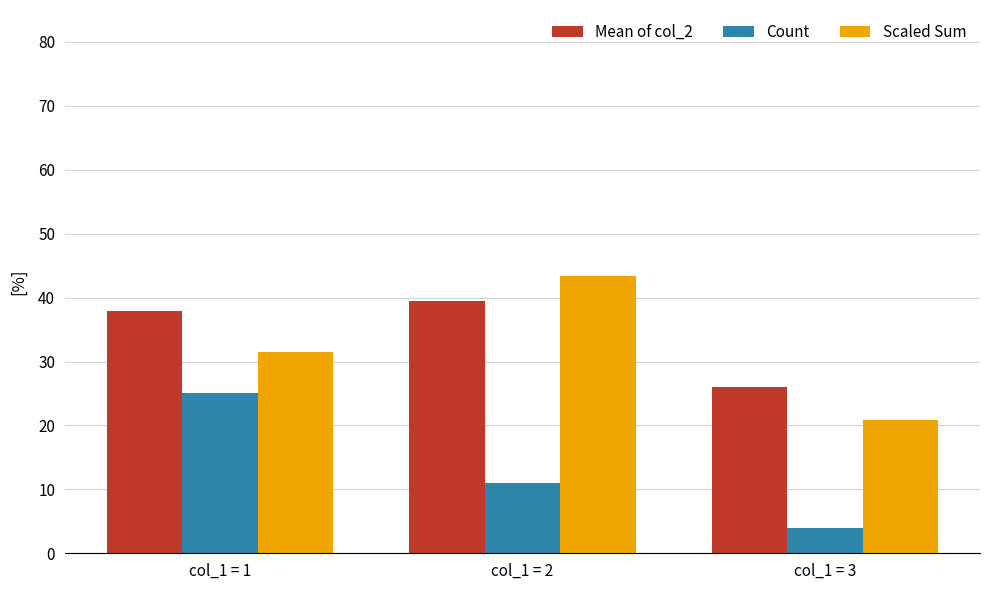

What is the sum of all Mean of col_2 values?

103.4